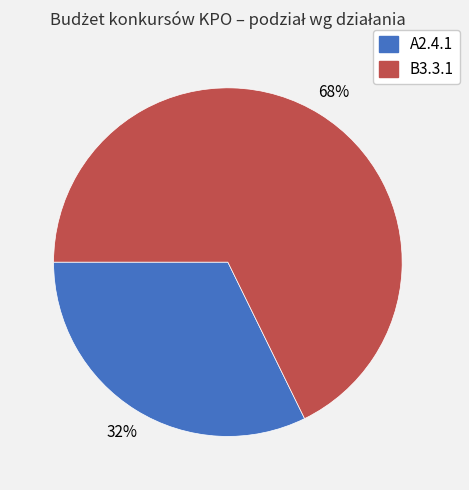

Which has a higher value, A2.4.1 or B3.3.1?

B3.3.1